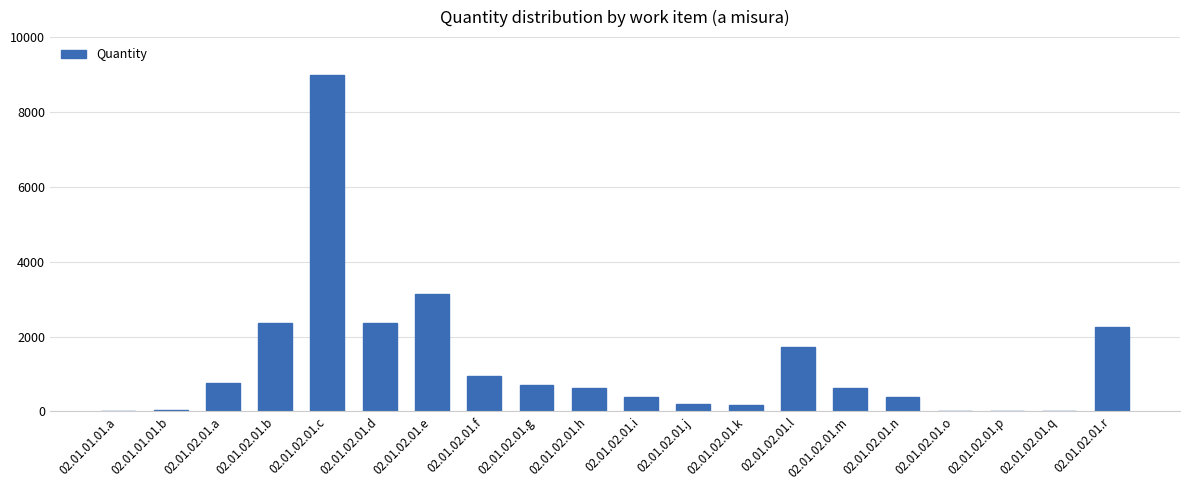

Which has a higher value, 02.01.02.01.p or 02.01.02.01.r?

02.01.02.01.r